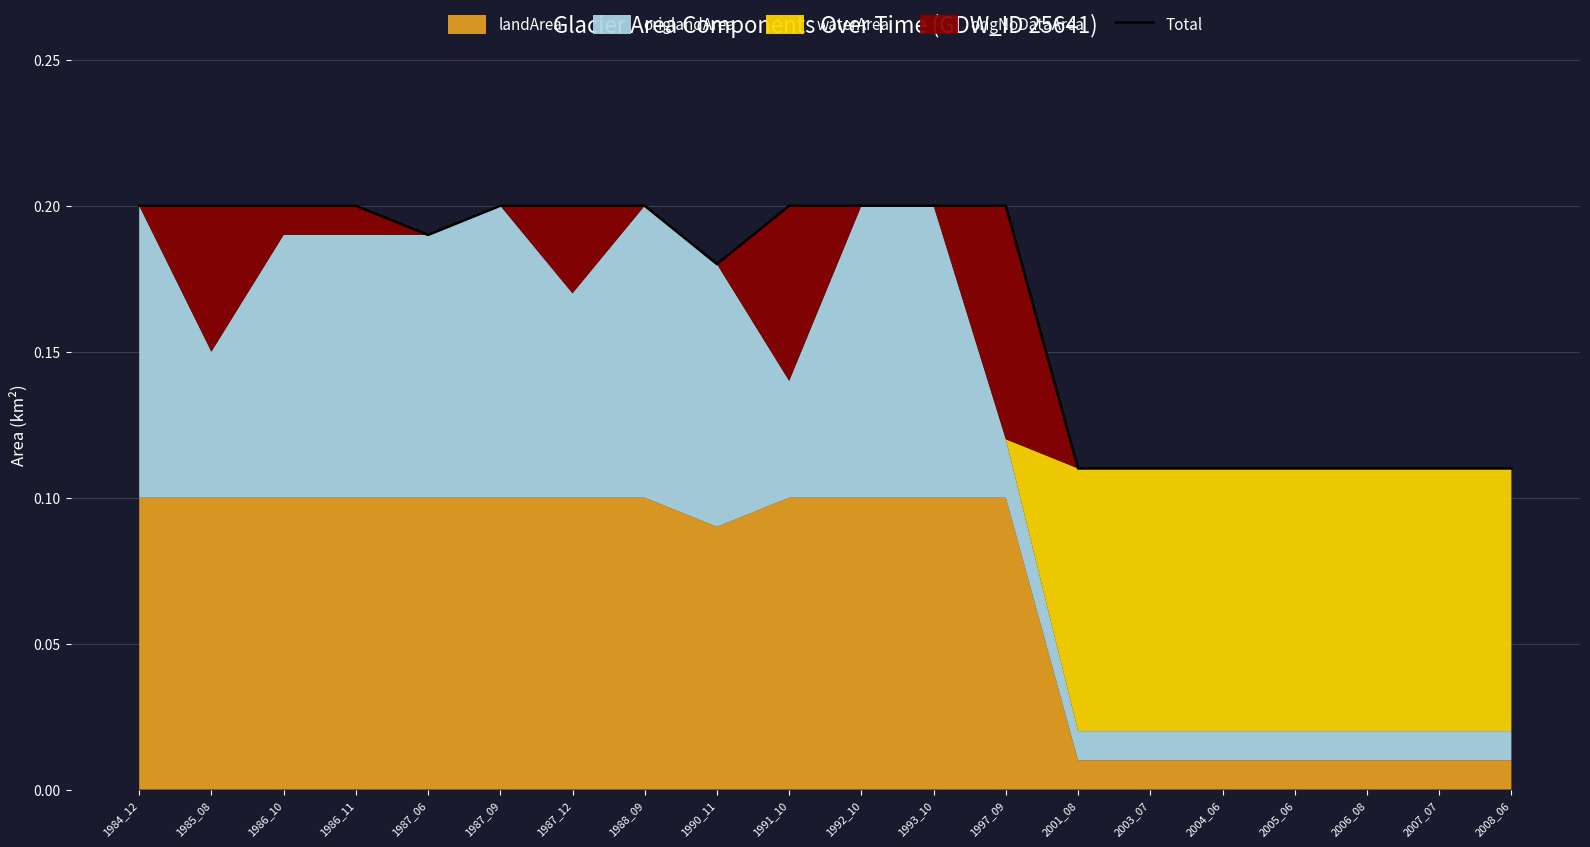

How many categories are shown in the chart?

20